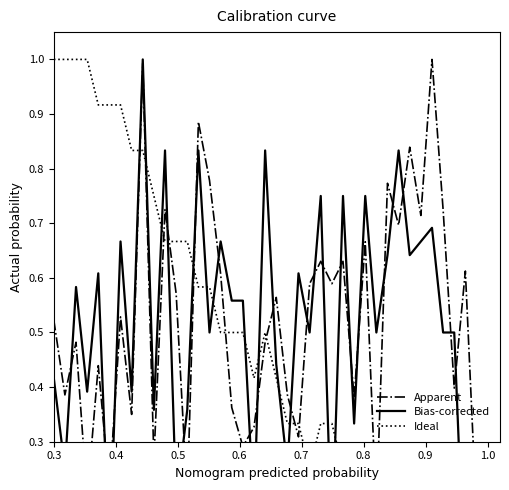

What is the maximum value for Ideal?

1.0